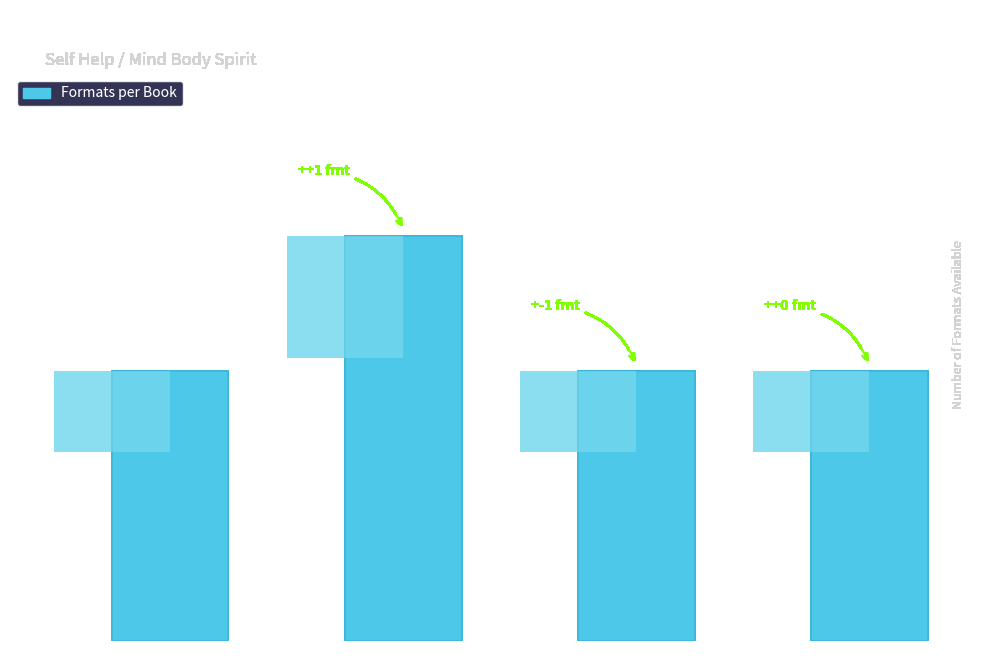

Reading left to right, what are all the values shown in this chart?

2	3	2	2